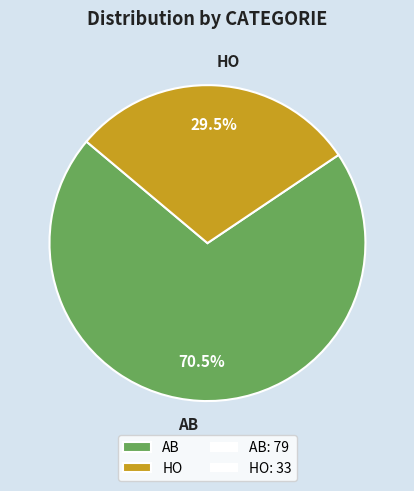

What percentage do AB and HO together represent?

100.0%